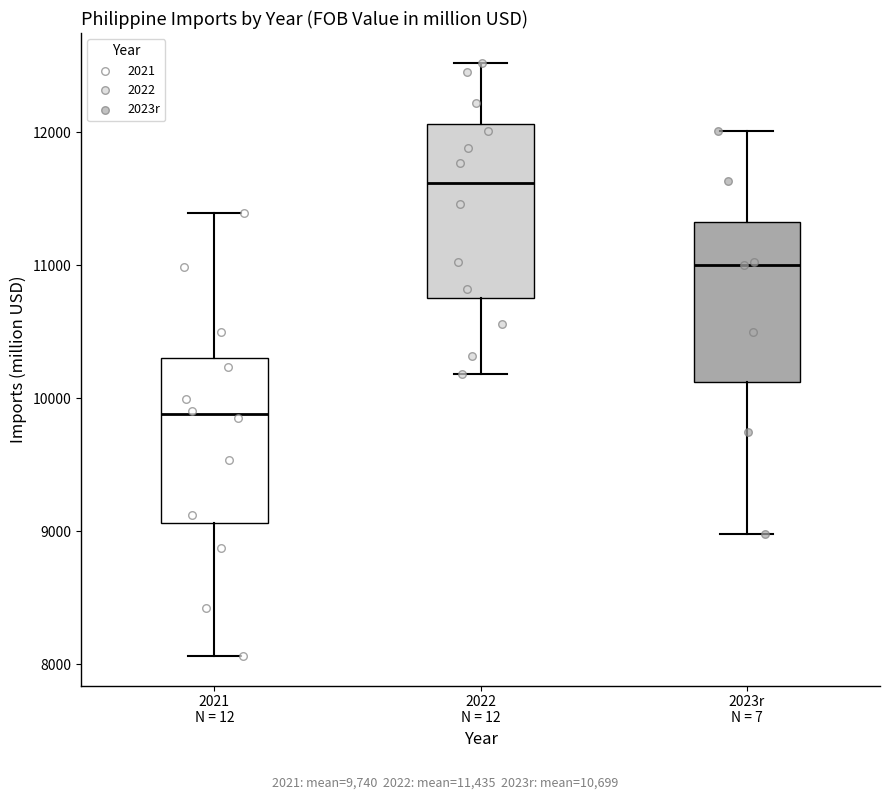

Reading left to right, transcribe this box plot: for each box, give where its median line is, the range the box spans, and where its two whiskers end, as read against the y-axis. The values are not printed on the chart, so give them approximately, as read against the axis.

2021 N = 12: median 9900, box 9100 to 10300, whiskers 8100 to 11400
2022 N = 12: median 11600, box 10800 to 12100, whiskers 10200 to 12500
2023r N = 7: median 11000, box 10100 to 11300, whiskers 9000 to 12000